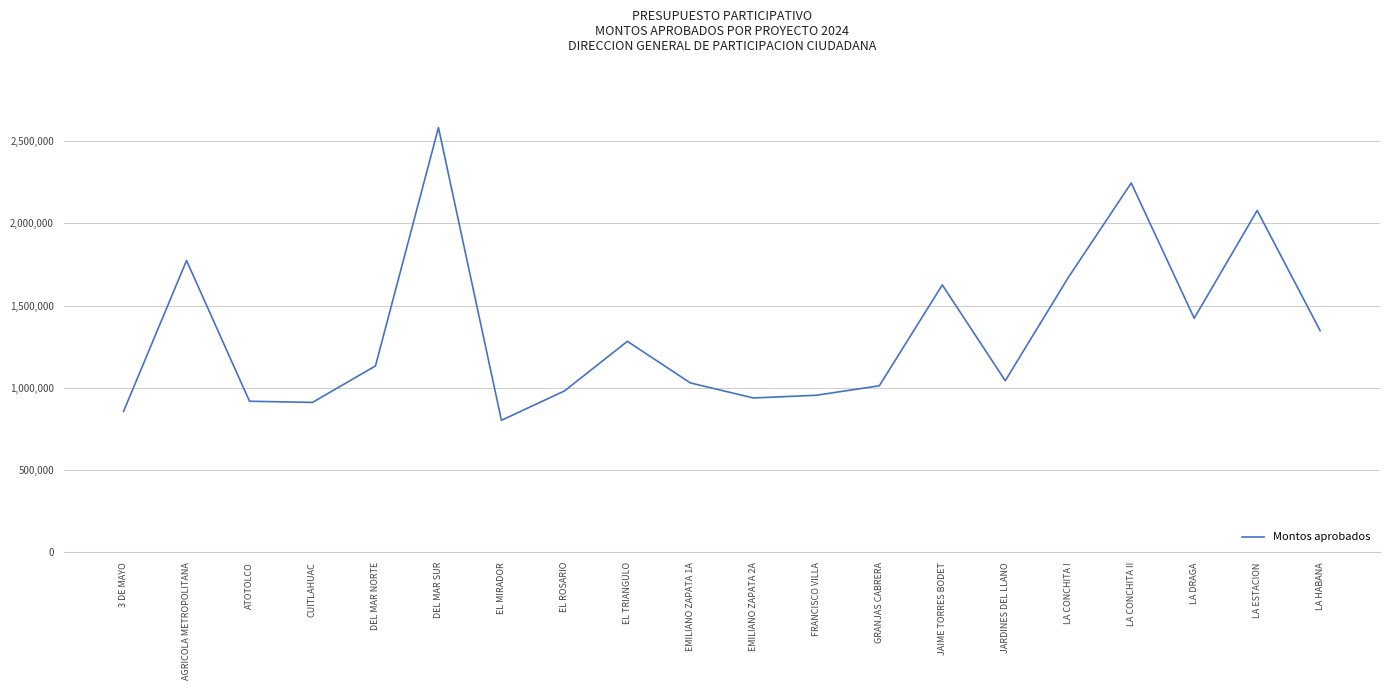

How many interior local valleys (lower than both neighbors) does the data have?

5